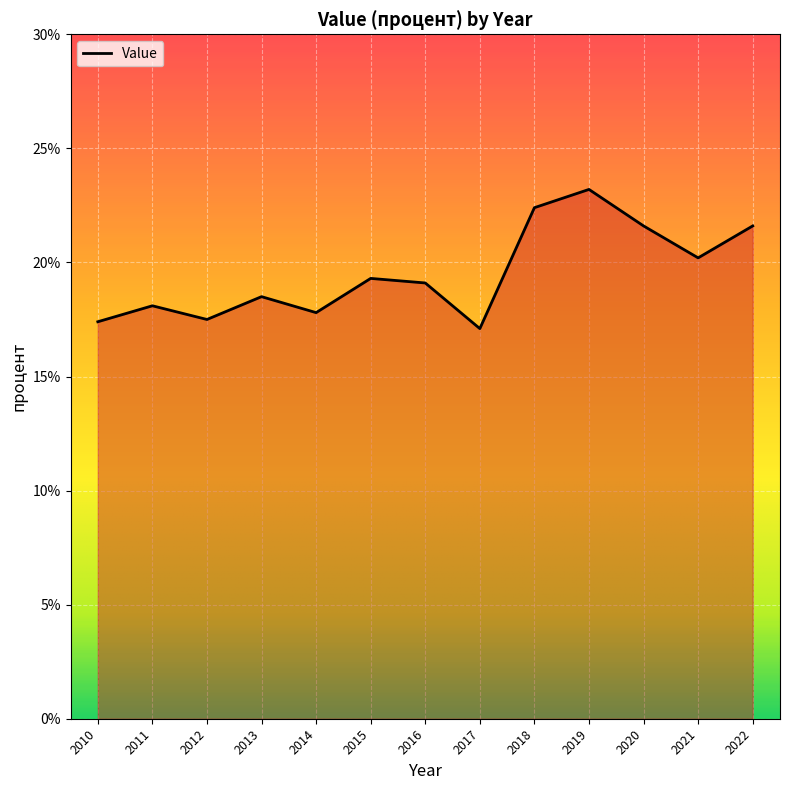

What is the sum of all values?

253.8